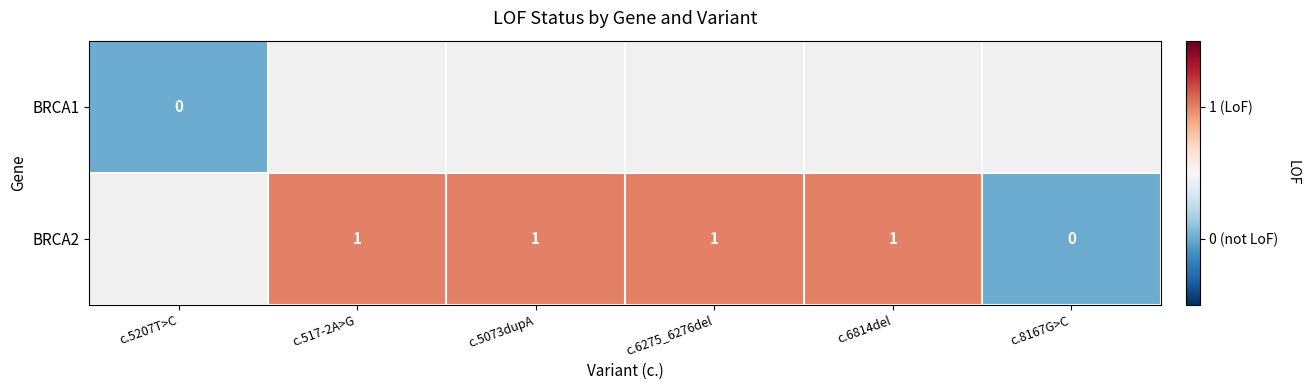

The value of BRCA2 at c.5073dupA is 1. True or false?

True